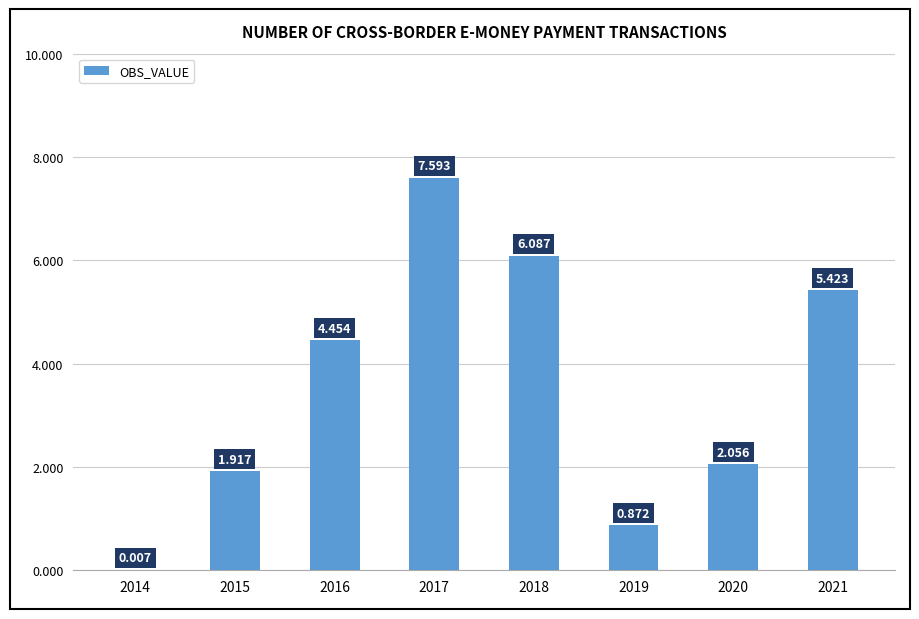

Where does the data first go above 4?

2016